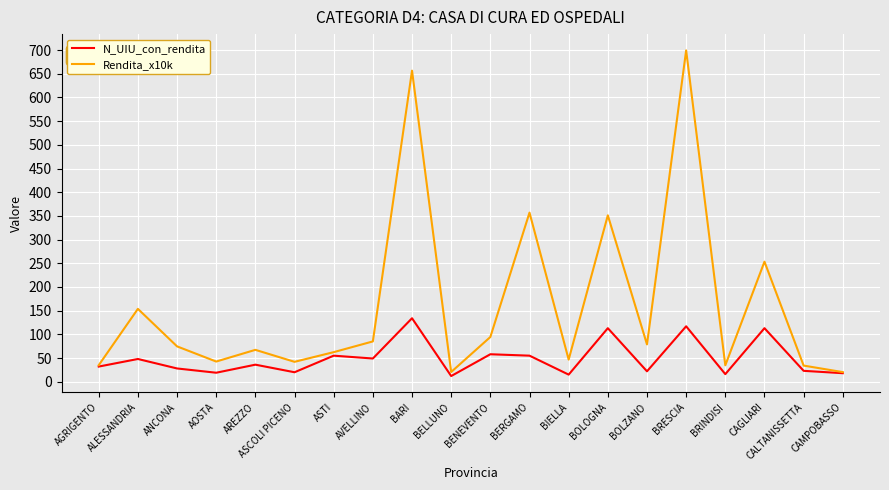

List the series in order of their peak value, highest first.

Rendita_x10k, N_UIU_con_rendita